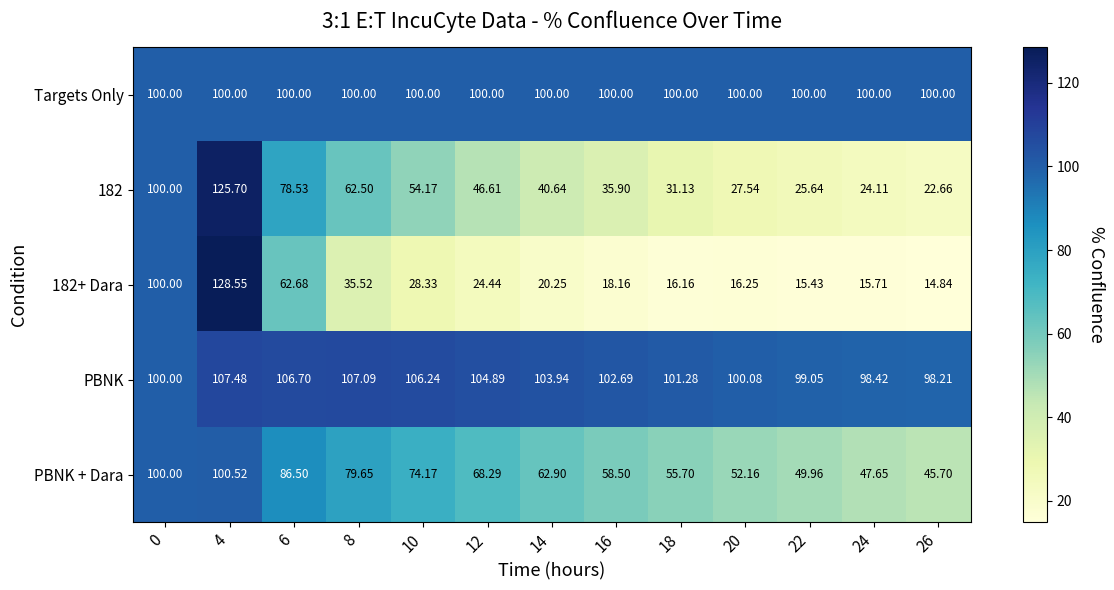

Rank the series at 24 from highest to lowest value.

Targets Only, PBNK, PBNK + Dara, 182, 182+ Dara